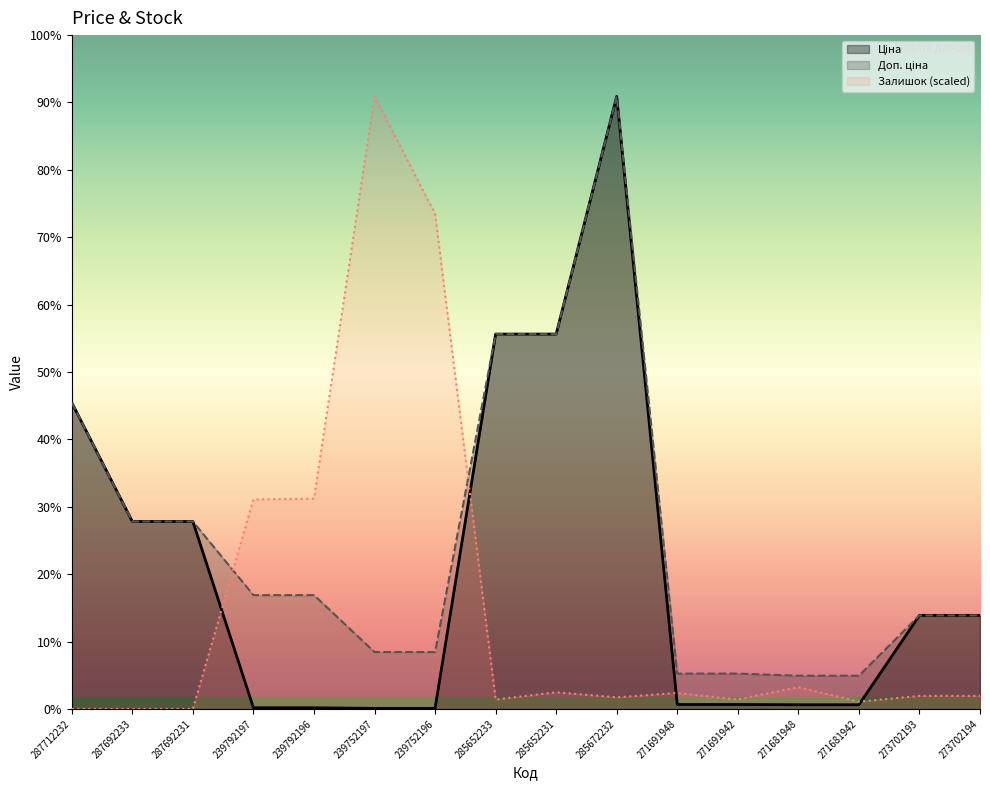

What is the sum of the Ціна values at 285652233 and 287692231?

56390.4